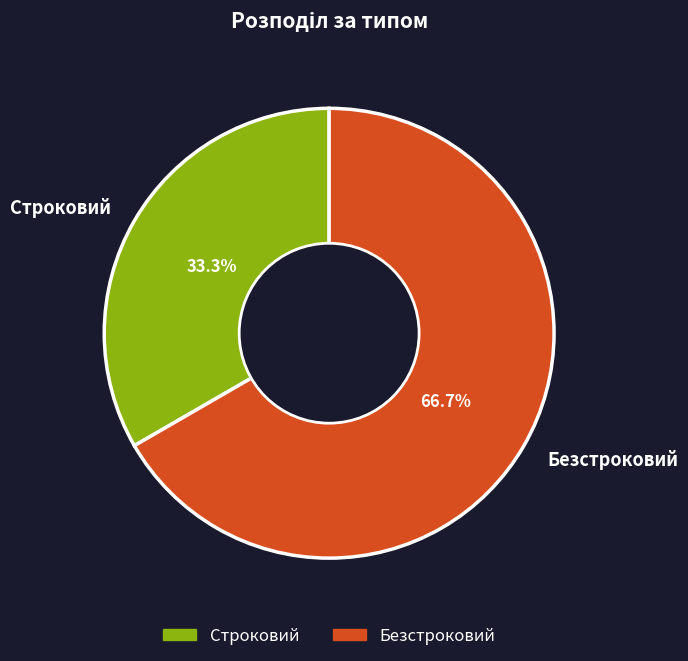

Which has a higher value, Безстроковий or Строковий?

Безстроковий